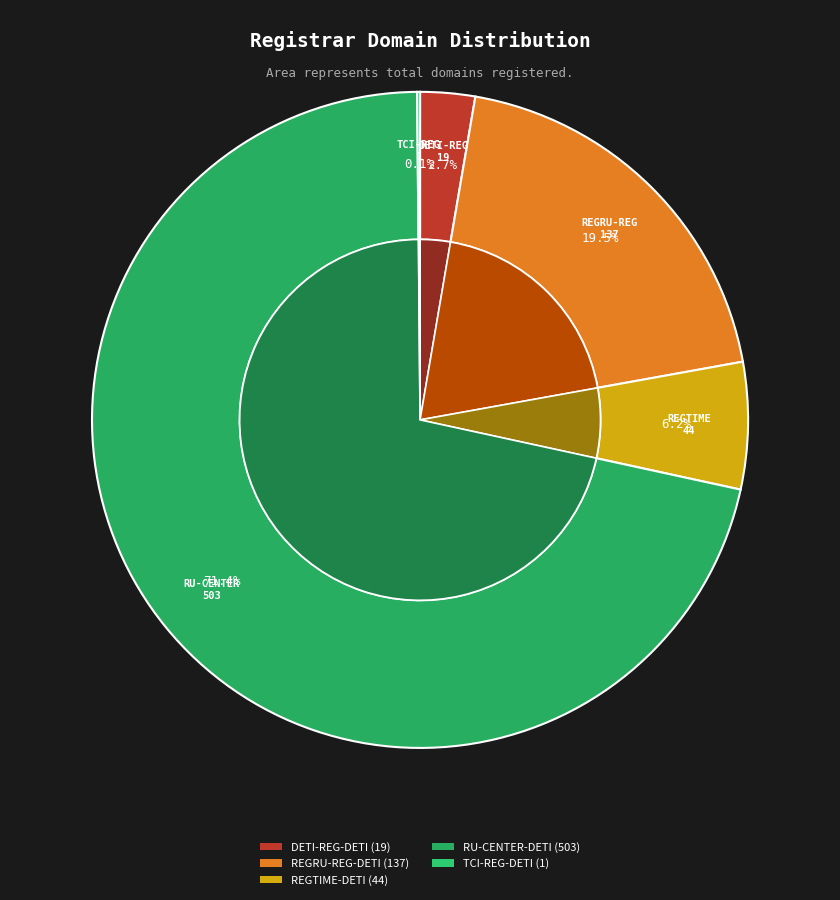

Which slice is the largest?

RU-CENTER-DETI